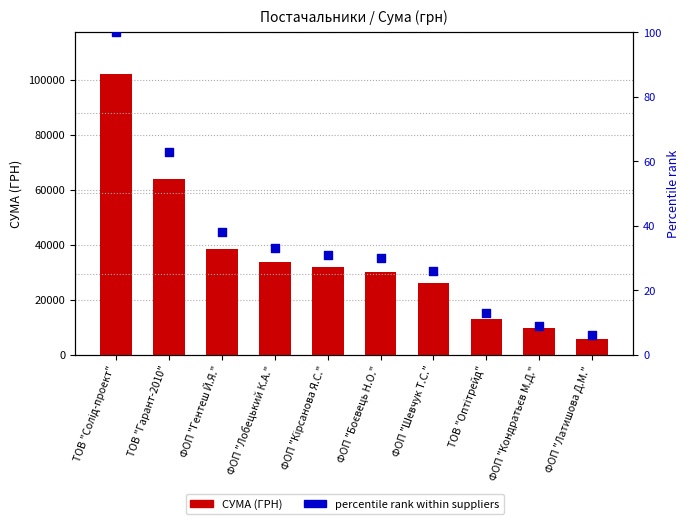

Which series has the largest total across all categories?

СУМА (ГРН)